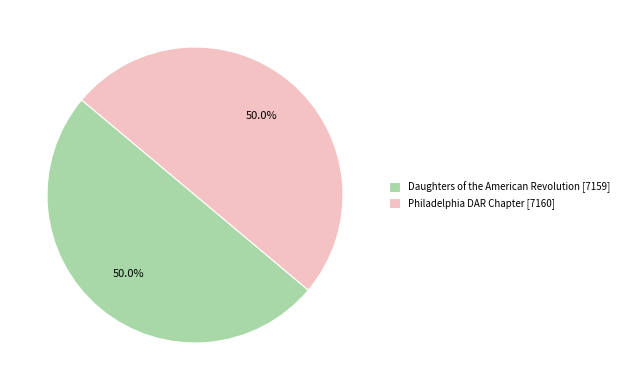

Approximately how many times larger is the value at Daughters of the American Revolution [7159] compared to Philadelphia DAR Chapter [7160]?

1.0